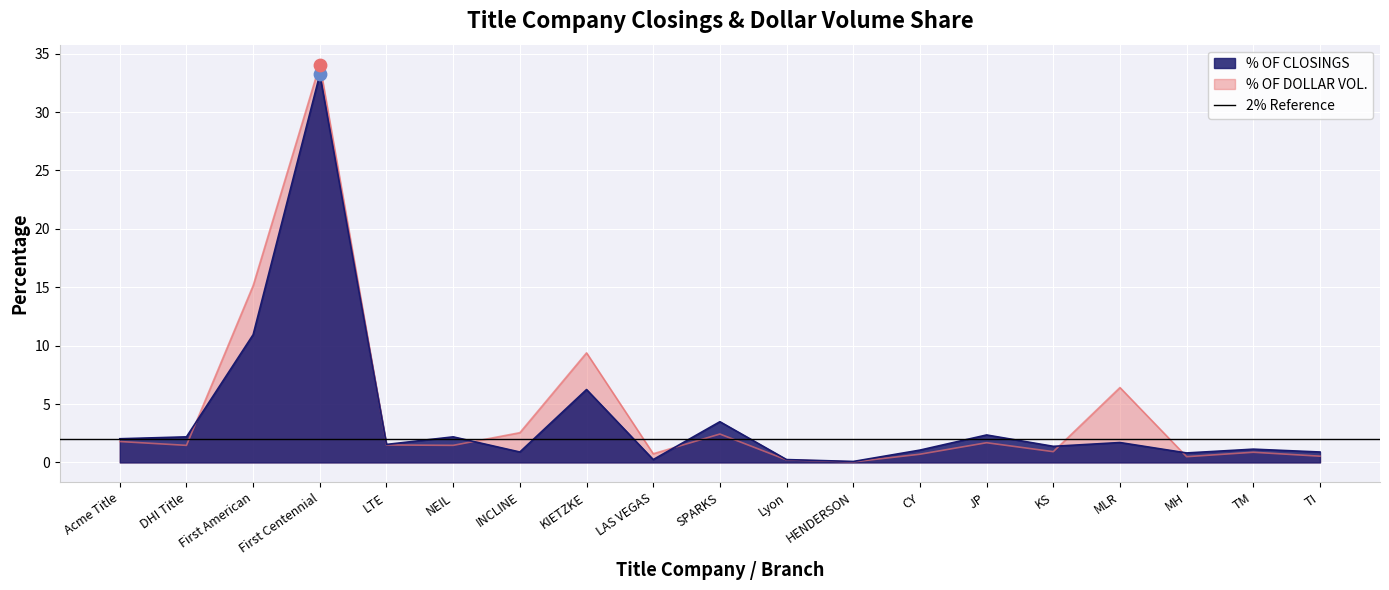

What is the total value across all series at CY?

1.8